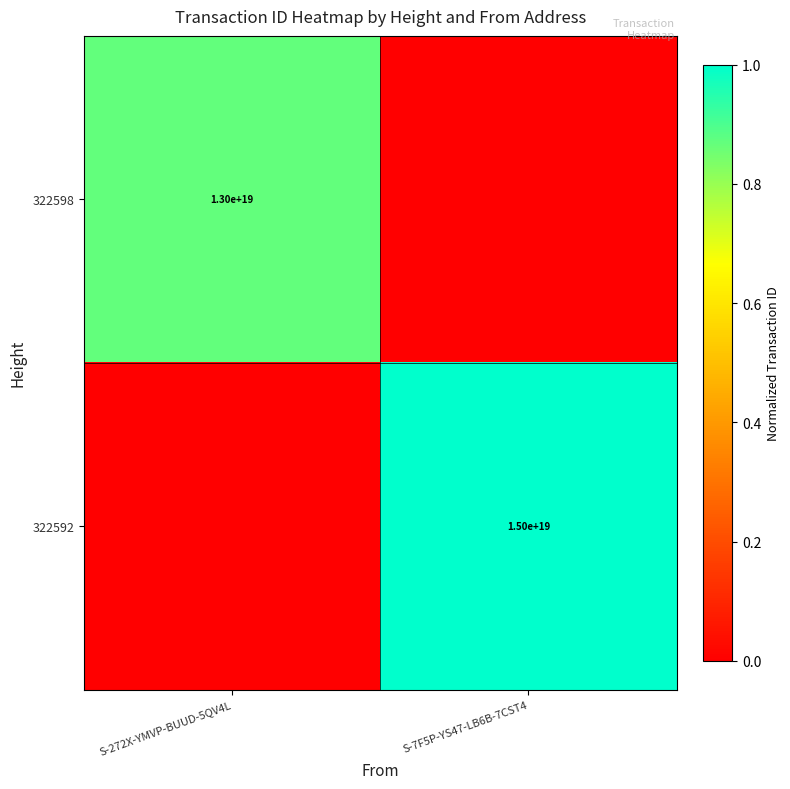

The 322598 series shows 18678432884525142016 at S-272X-YMVP-BUUD-5QV4L. True or false?

False